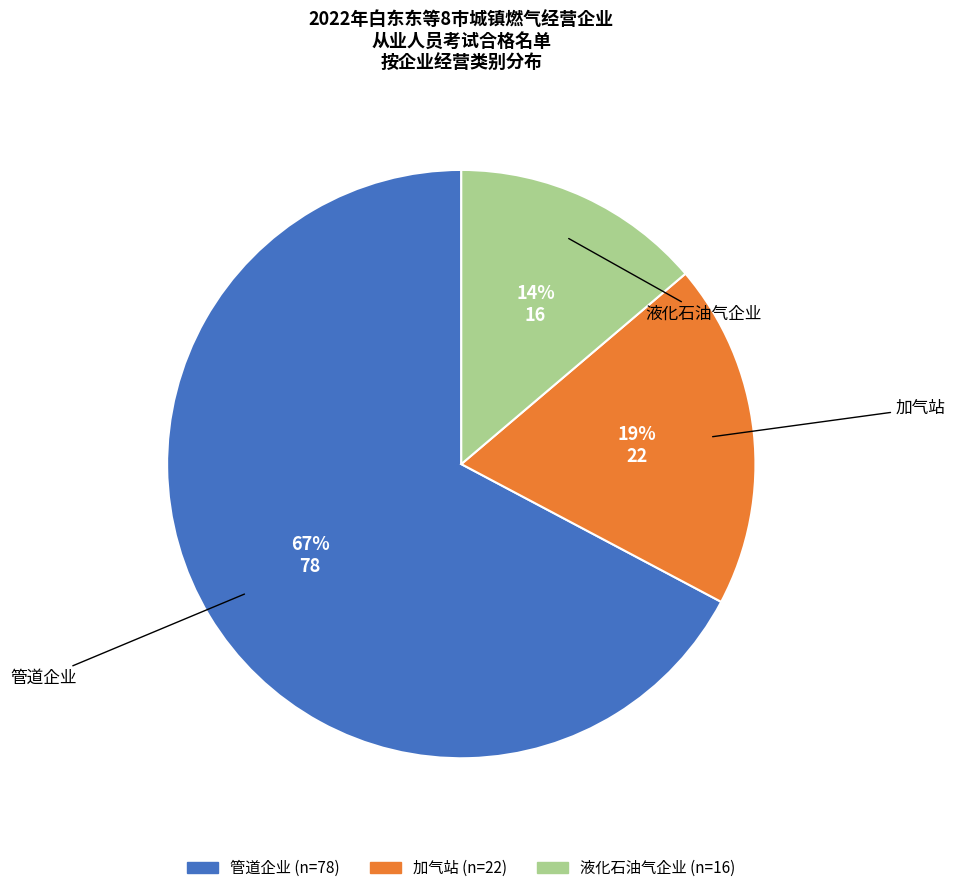

Which category has the biggest portion of the pie?

管道企业